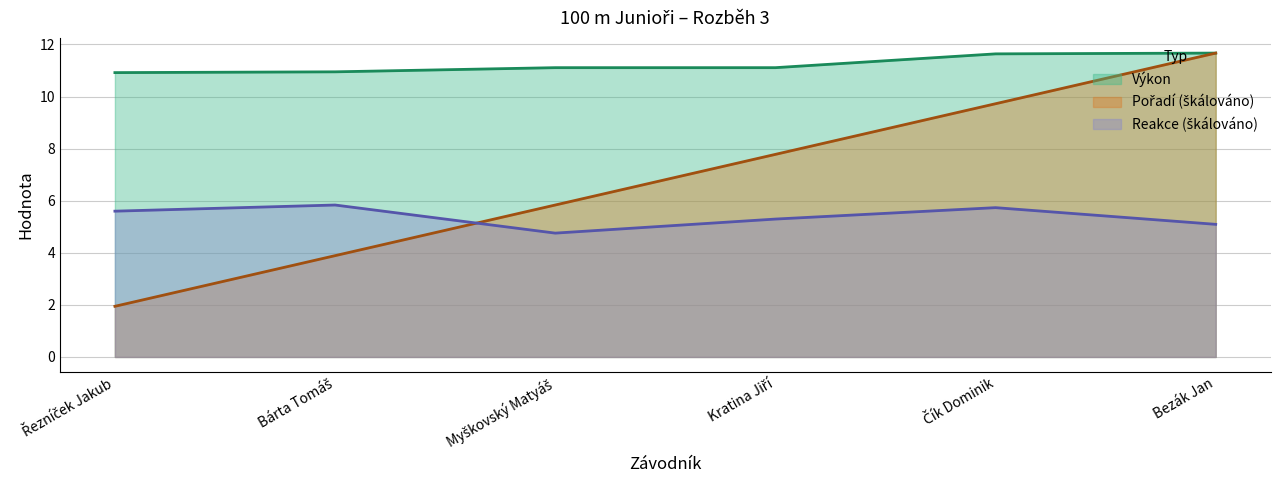

What is the smallest value displayed?

1.9